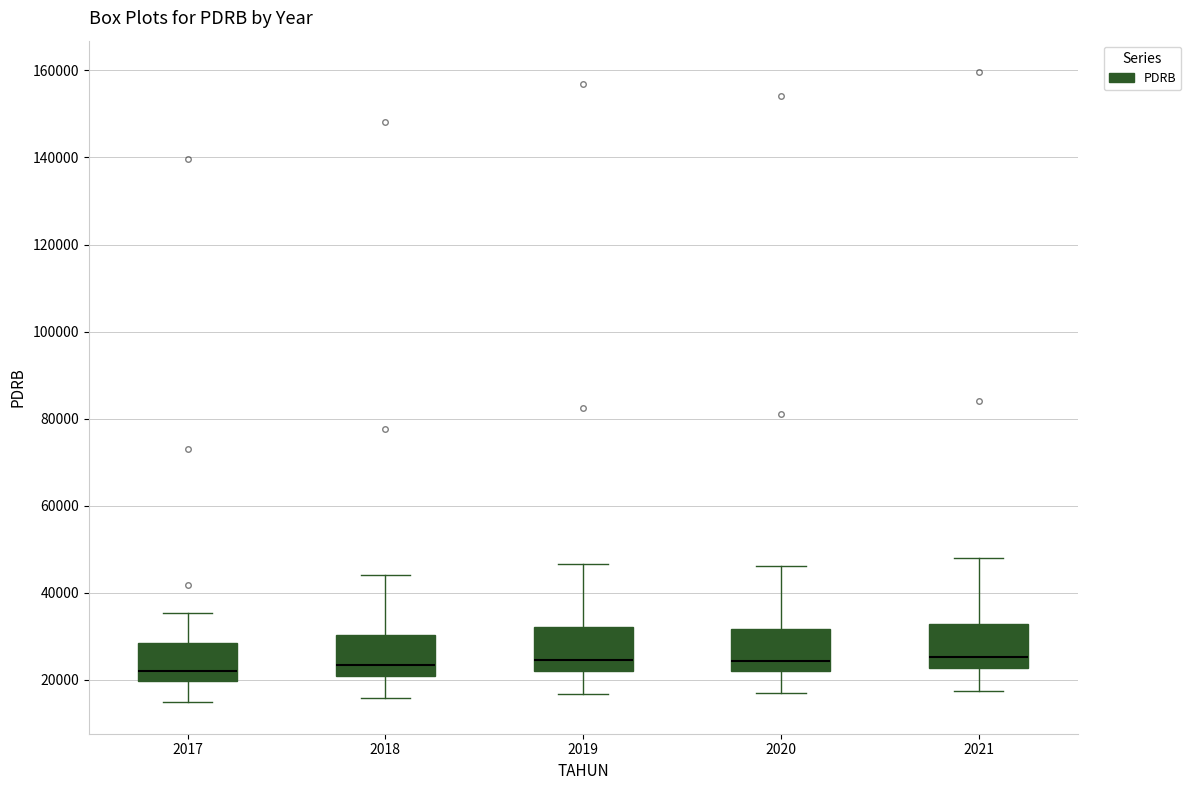

Reading left to right, read every box against the y-axis: the position of its median line, the range the box covers, and the ends of its whiskers. The values are not printed on the chart, so give them approximately, as read against the axis.

2017: median 22000, box 20000 to 28000, whiskers 14000 to 36000
2018: median 24000, box 20000 to 30000, whiskers 16000 to 44000
2019: median 24000, box 22000 to 32000, whiskers 16000 to 46000
2020: median 24000, box 22000 to 32000, whiskers 16000 to 46000
2021: median 26000, box 22000 to 32000, whiskers 18000 to 48000